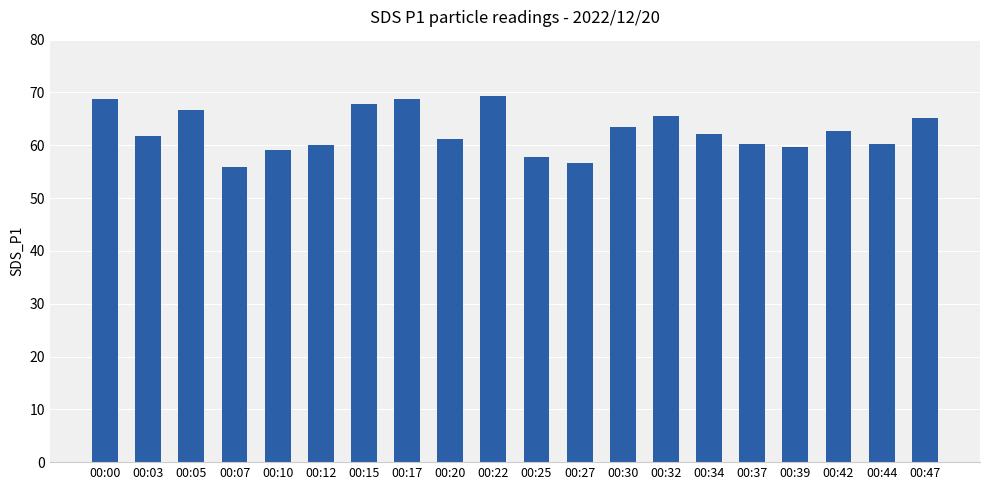

What is the value of the 7th bar from the left?

67.8